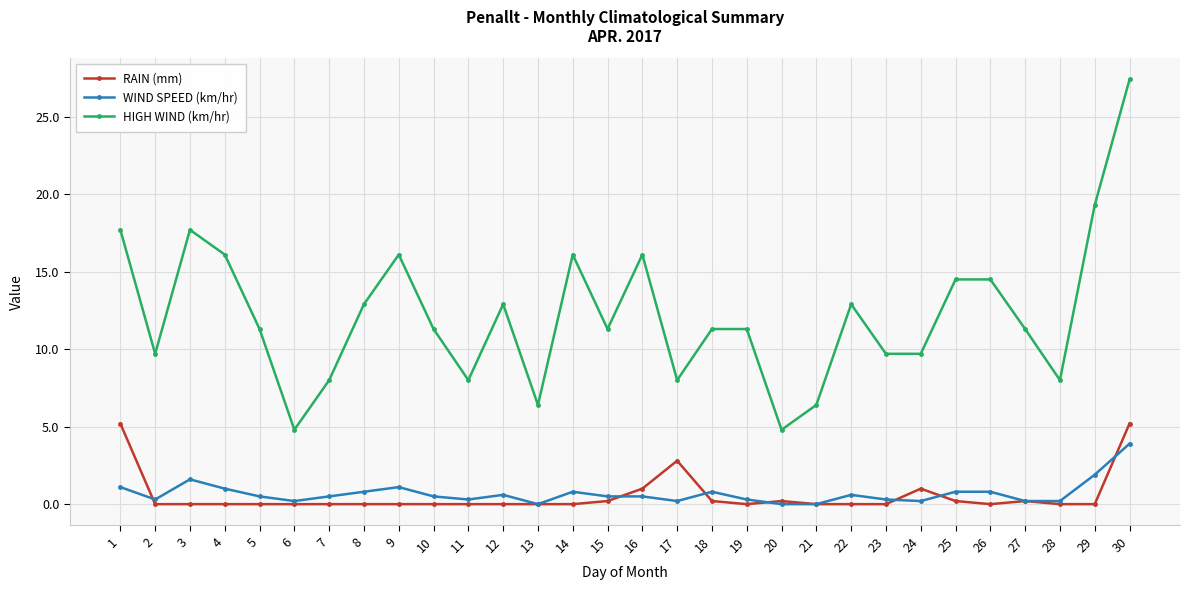

List the series in order of their peak value, highest first.

HIGH WIND (km/hr), RAIN (mm), WIND SPEED (km/hr)